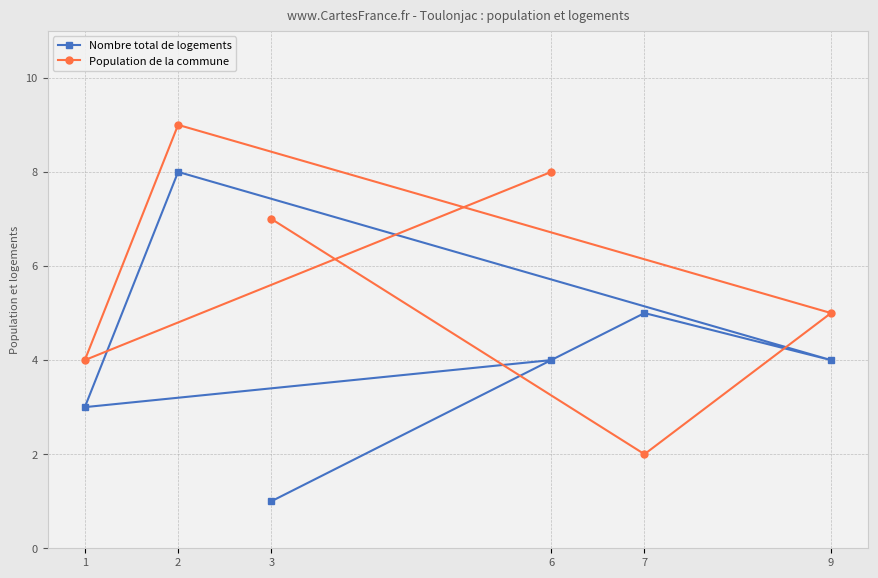

How many distinct data groups are displayed?

2